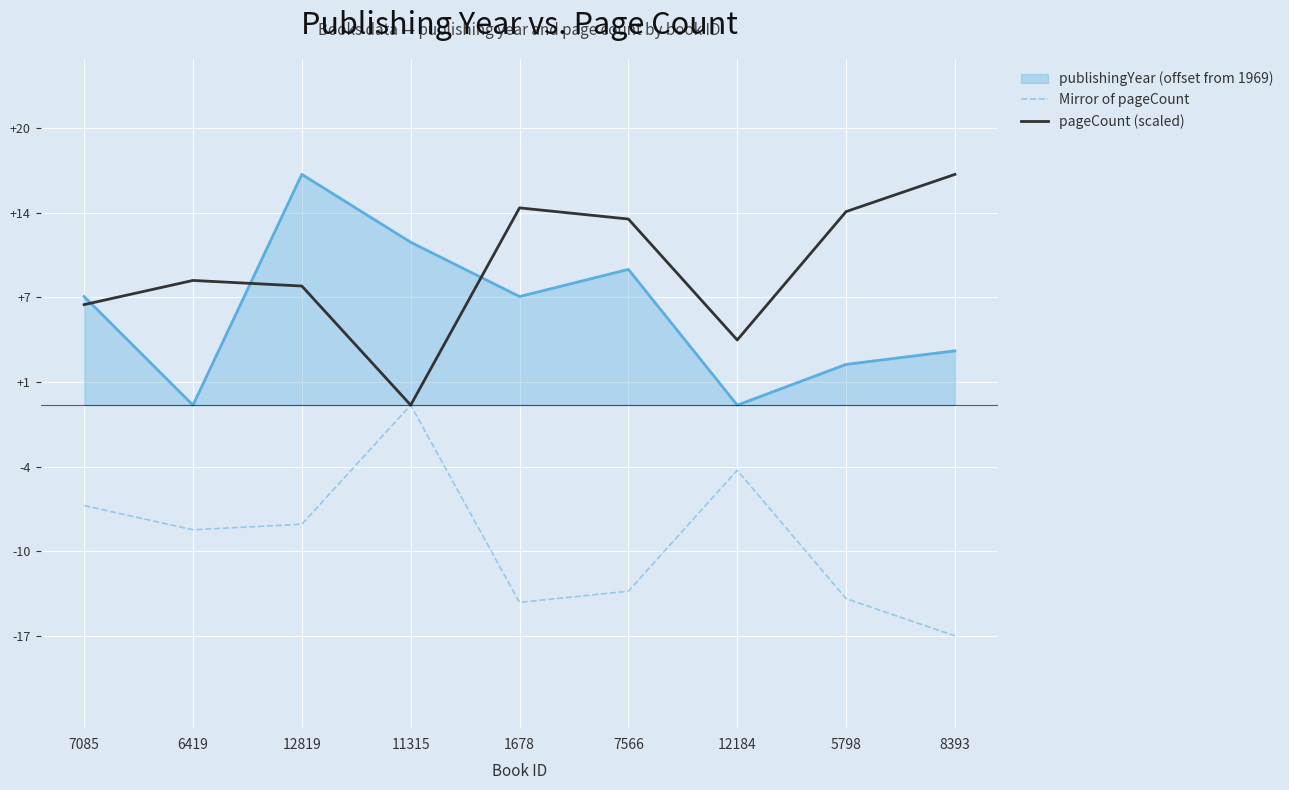

What is the label of the 3rd point from the right?

12184